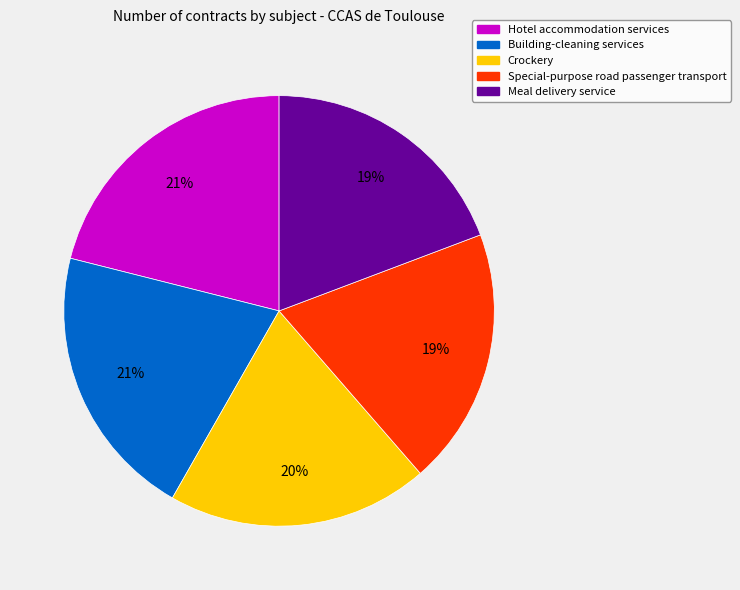

Is Meal delivery service the majority of the pie?

No